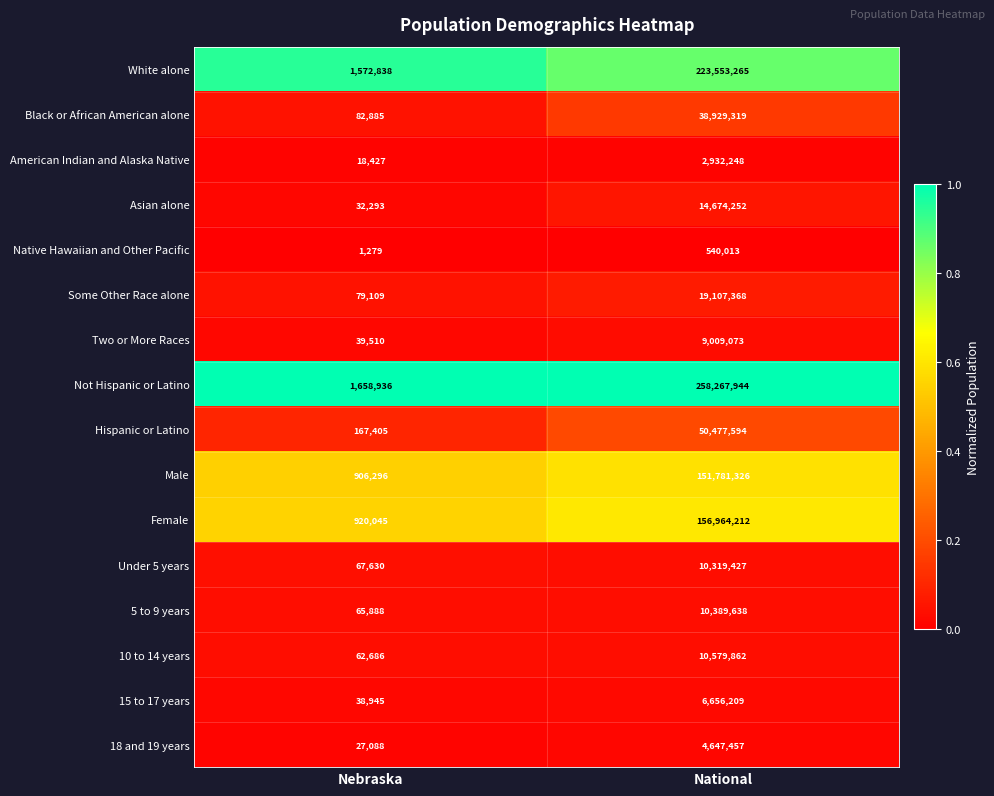

Is the value of Two or More Races at Nebraska greater than the value of White alone at National?

No